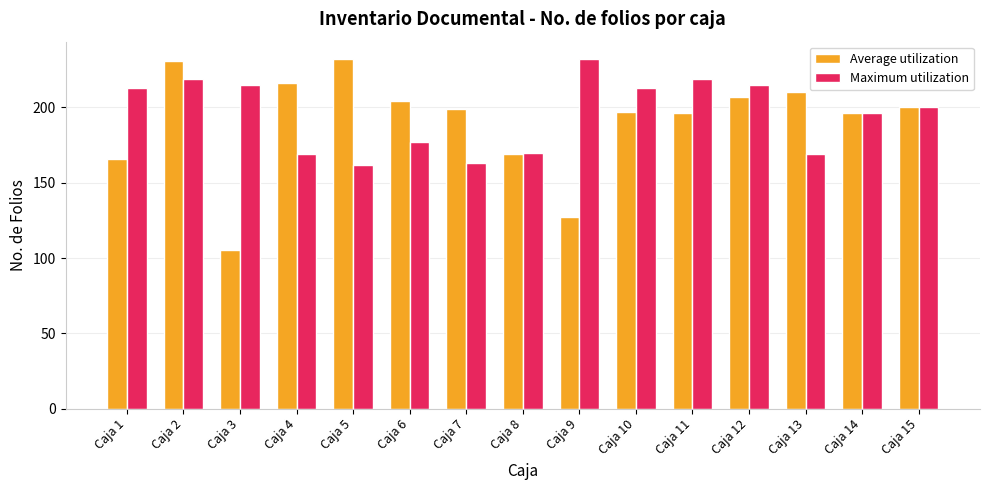

What are all the series names shown in the legend?

Average utilization, Maximum utilization